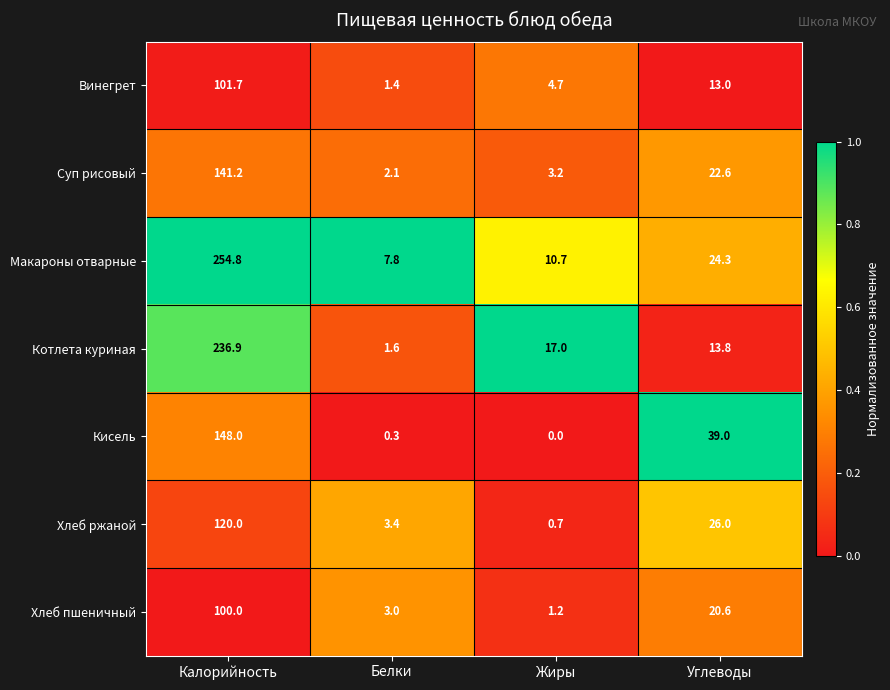

Reading left to right, extract all data points from this chart.

Винегрет: 101.7	1.4	4.7	13.0
Суп рисовый: 141.2	2.1	3.2	22.6
Макароны отварные: 254.8	7.8	10.7	24.3
Котлета куриная: 236.9	1.6	17.0	13.8
Кисель: 148.0	0.3	0.0	39.0
Хлеб ржаной: 120.0	3.4	0.7	26.0
Хлеб пшеничный: 100.0	3.0	1.2	20.6